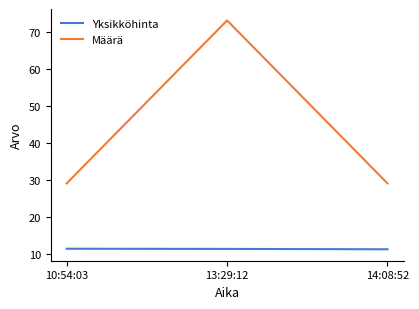

The Yksikköhinta series shows 11.3 at 10:54:03. True or false?

True